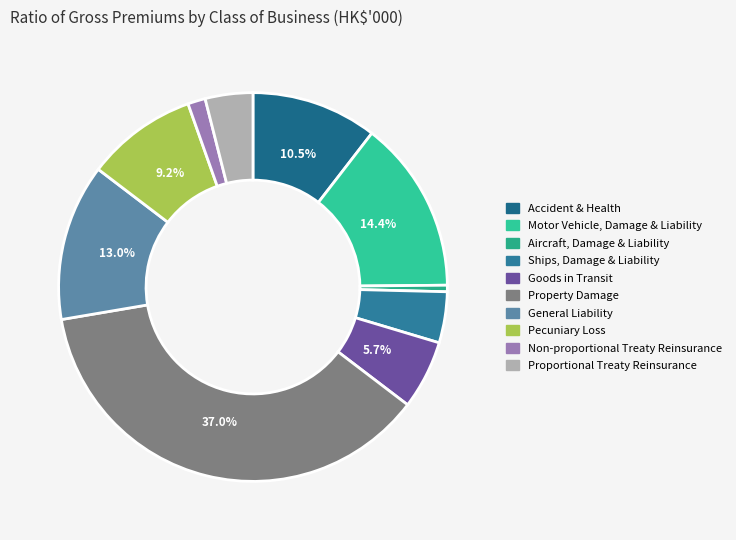

How many segments does this pie chart have?

10